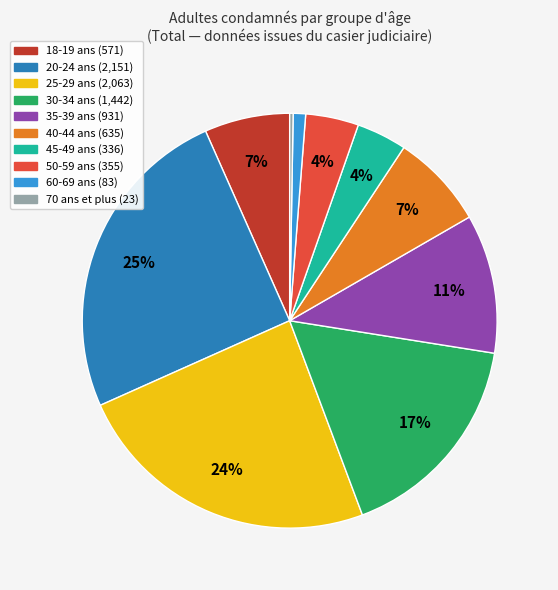

Is there any slice that represents more than half of the pie?

No